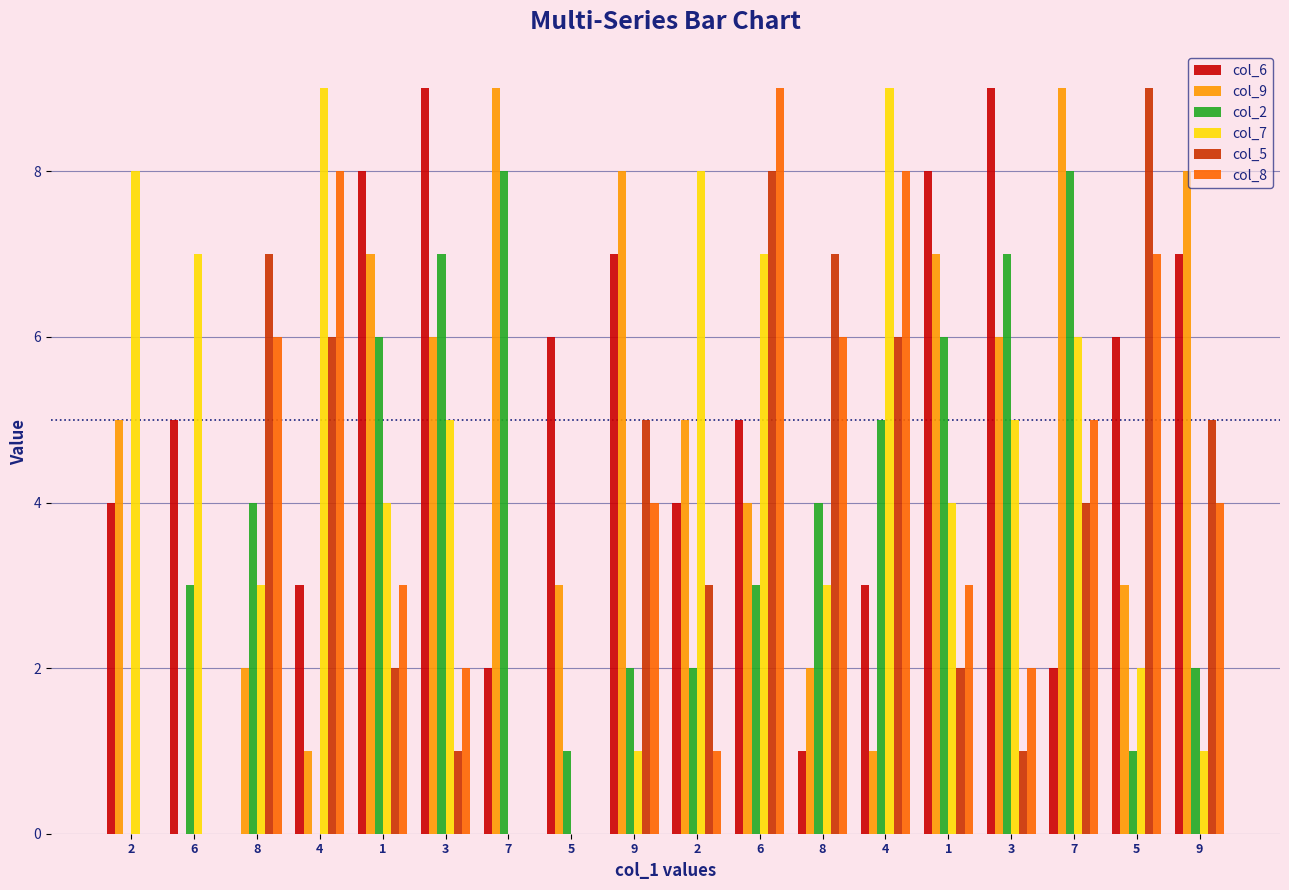

How many data points does each series have?

18